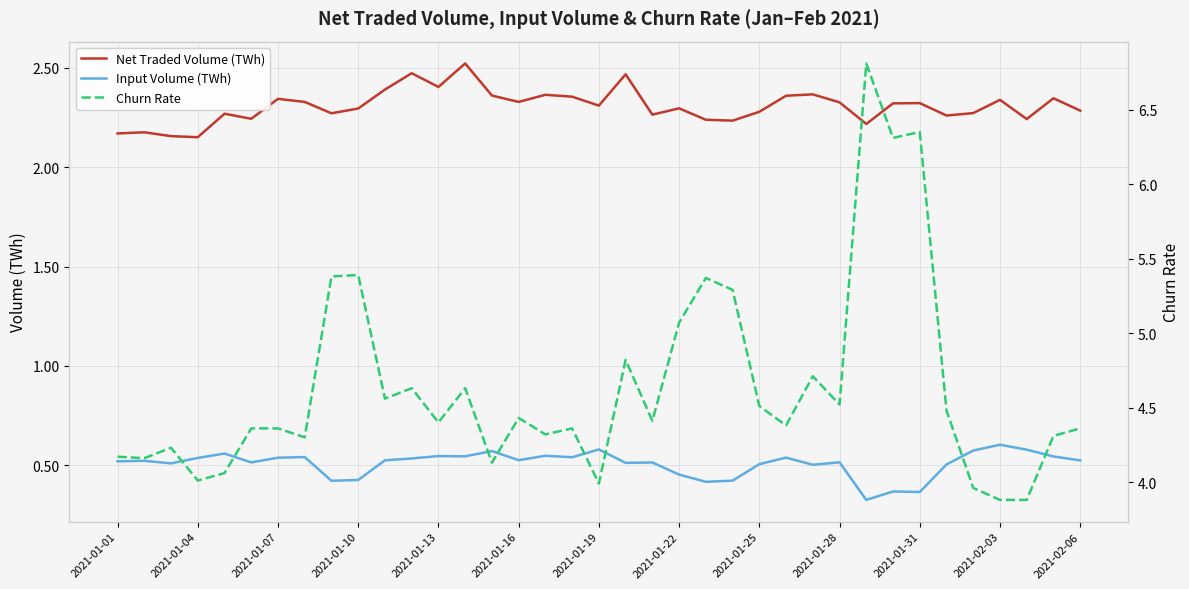

What is the value of the Net Traded Volume (TWh) point at the 4th from the left?

2.2